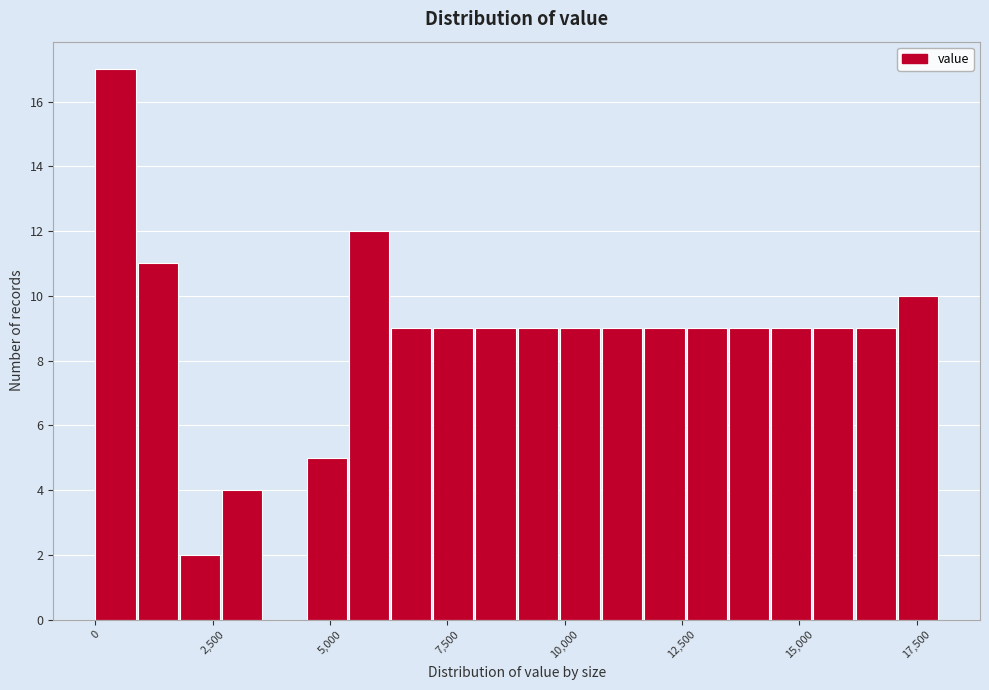

Around what value on the x-axis is the tallest bar? Give the approximate position of its centre, as read against the axis.

500